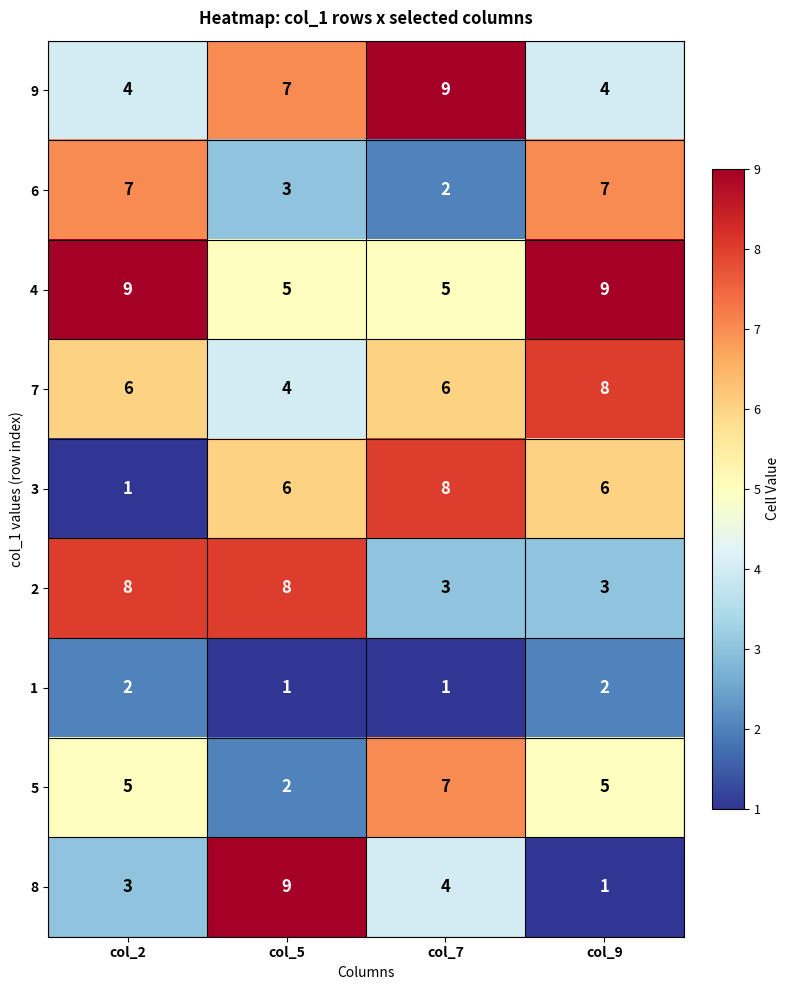

The value of 8 at col_7 is 4. True or false?

True